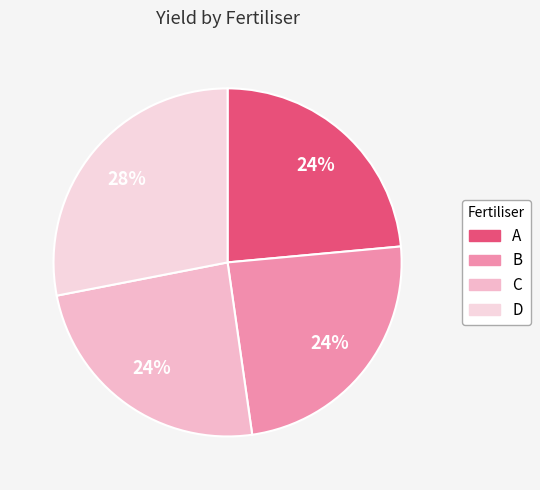

How many slices are in this pie chart?

4